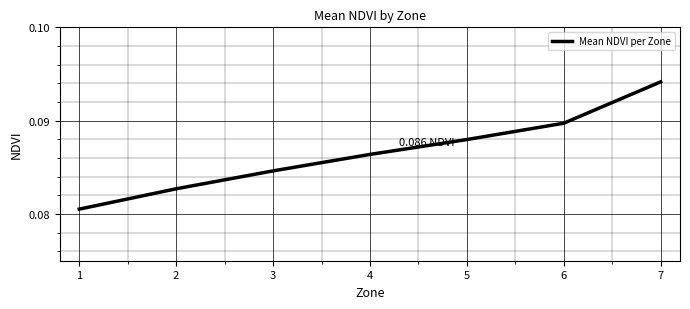

List the labels in order of value, largest first.

7, 6, 5, 4, 3, 2, 1